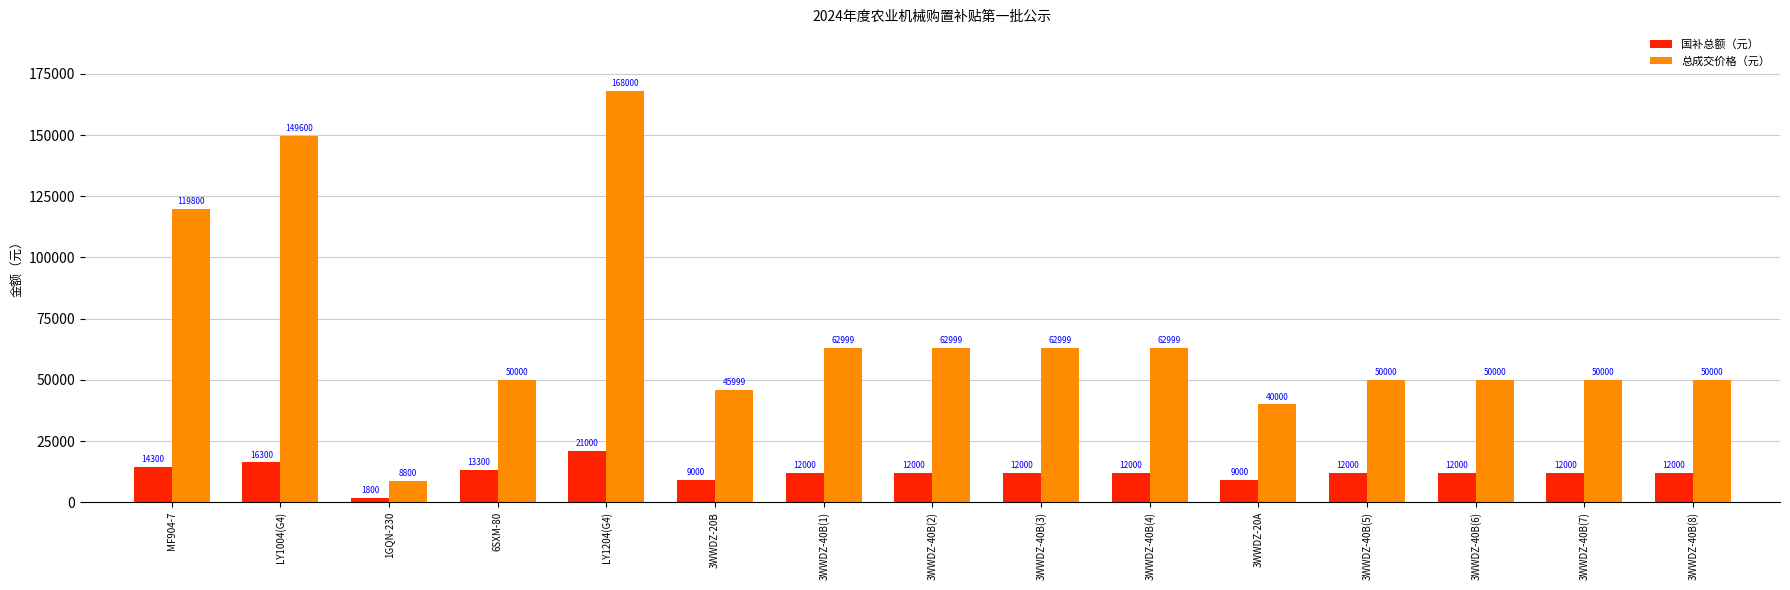

Which series changed the most between 1GQN-230 and 6SXM-80?

总成交价格（元）